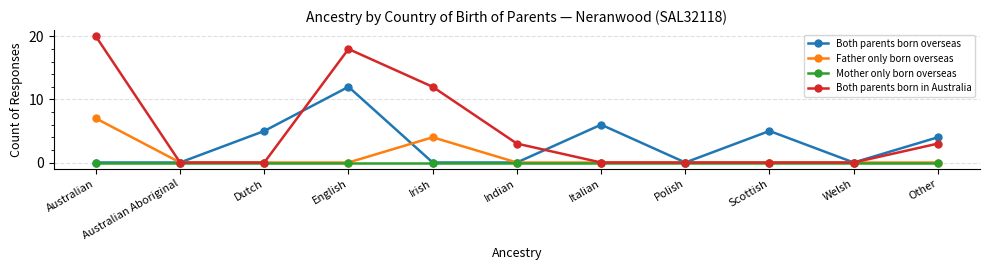

Is it true that Both parents born in Australia equals 6 at Australian?

False